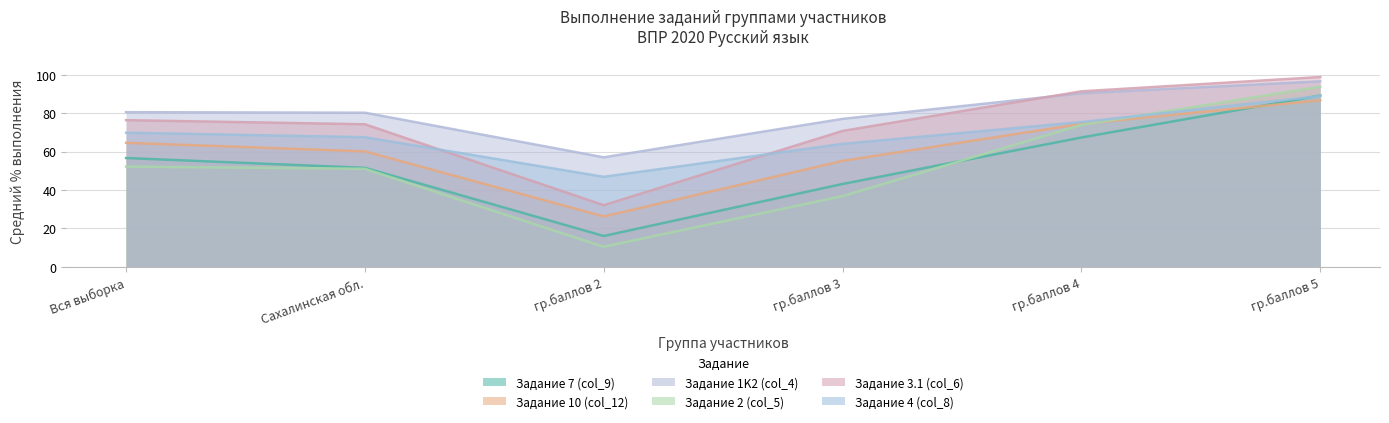

Reading left to right, what are all the values shown in this chart?

Задание 7 (col_9): Вся выборка=56.6	Сахалинская обл.=51.5	гр.баллов 2=16.0	гр.баллов 3=43.1	гр.баллов 4=67.3	гр.баллов 5=89.2
Задание 10 (col_12): Вся выборка=64.5	Сахалинская обл.=60.1	гр.баллов 2=26.2	гр.баллов 3=55.1	гр.баллов 4=74.4	гр.баллов 5=86.7
Задание 1K2 (col_4): Вся выборка=80.5	Сахалинская обл.=80.2	гр.баллов 2=57.0	гр.баллов 3=77.0	гр.баллов 4=90.3	гр.баллов 5=96.6
Задание 2 (col_5): Вся выборка=52.2	Сахалинская обл.=51.0	гр.баллов 2=10.3	гр.баллов 3=36.8	гр.баллов 4=73.9	гр.баллов 5=93.8
Задание 3.1 (col_6): Вся выборка=76.3	Сахалинская обл.=74.2	гр.баллов 2=32.0	гр.баллов 3=70.7	гр.баллов 4=91.4	гр.баллов 5=98.8
Задание 4 (col_8): Вся выборка=69.8	Сахалинская обл.=67.5	гр.баллов 2=46.8	гр.баллов 3=64.0	гр.баллов 4=75.4	гр.баллов 5=88.9